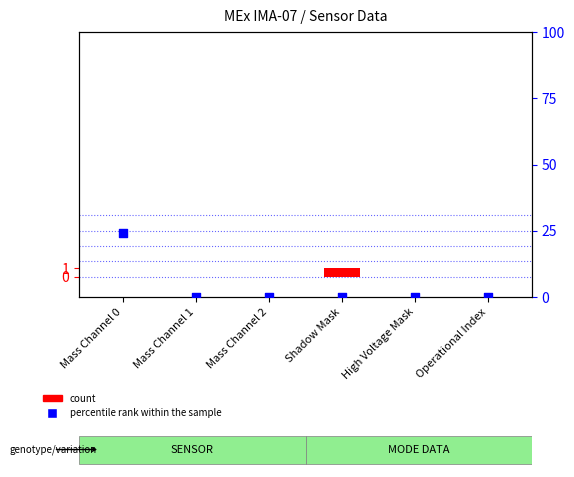

Which series has the largest total across all categories?

percentile rank within the sample